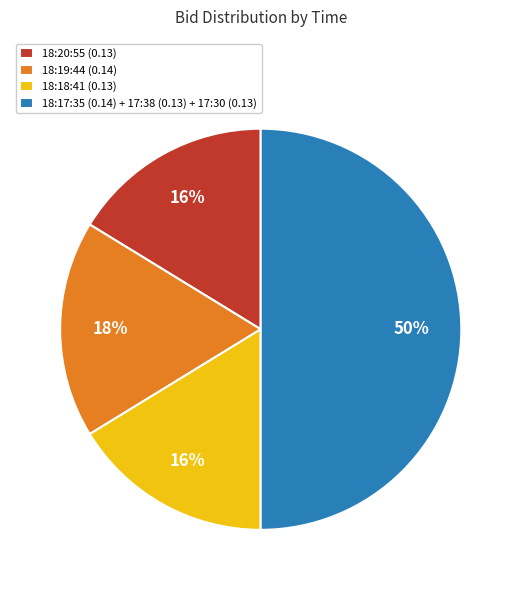

Is the sum of 18:18:41 (0.13) and 18:20:55 (0.13) greater than half?

No